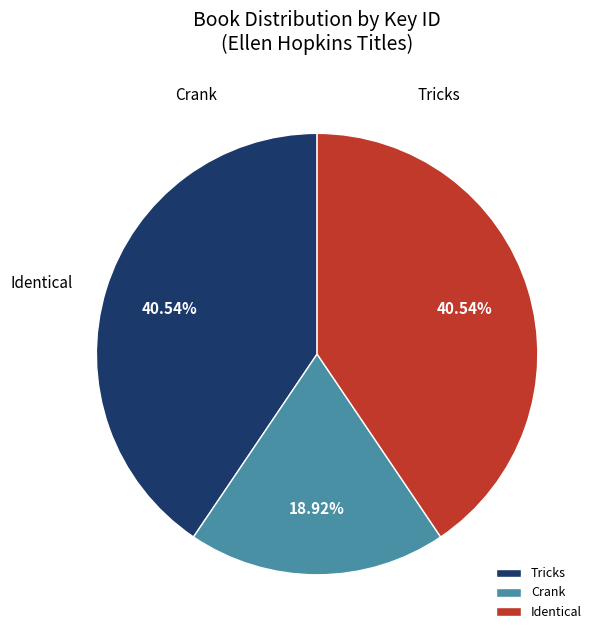

To the nearest percent, what percentage of the pie is Identical?

41%